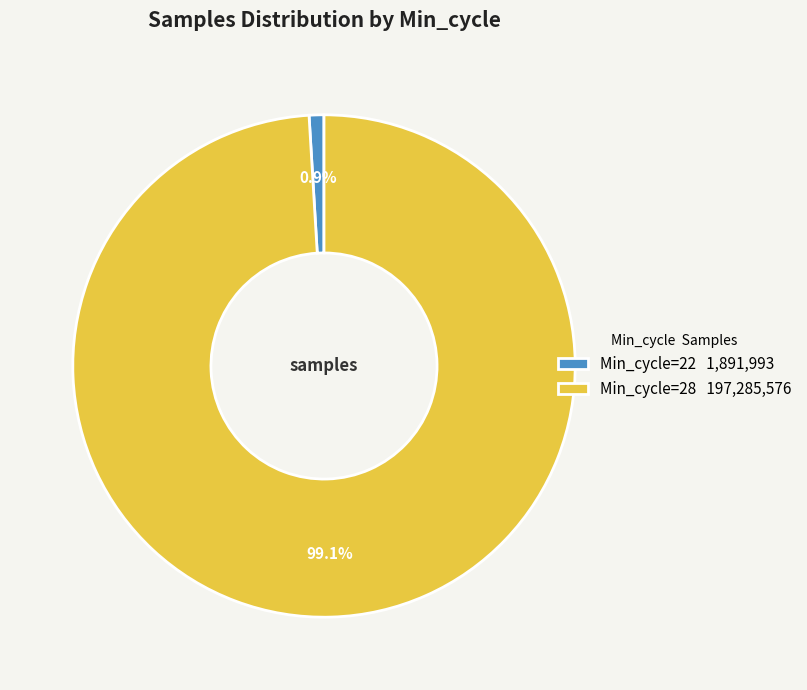

Combined, do Min_cycle=28 197,285,576 and Min_cycle=22 1,891,993 account for over 50%?

Yes